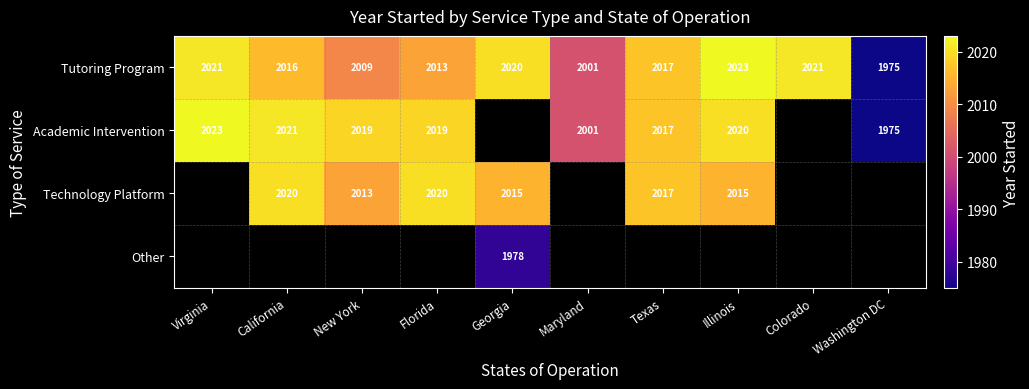

The value of Tutoring Program at Washington DC is 1975. True or false?

True